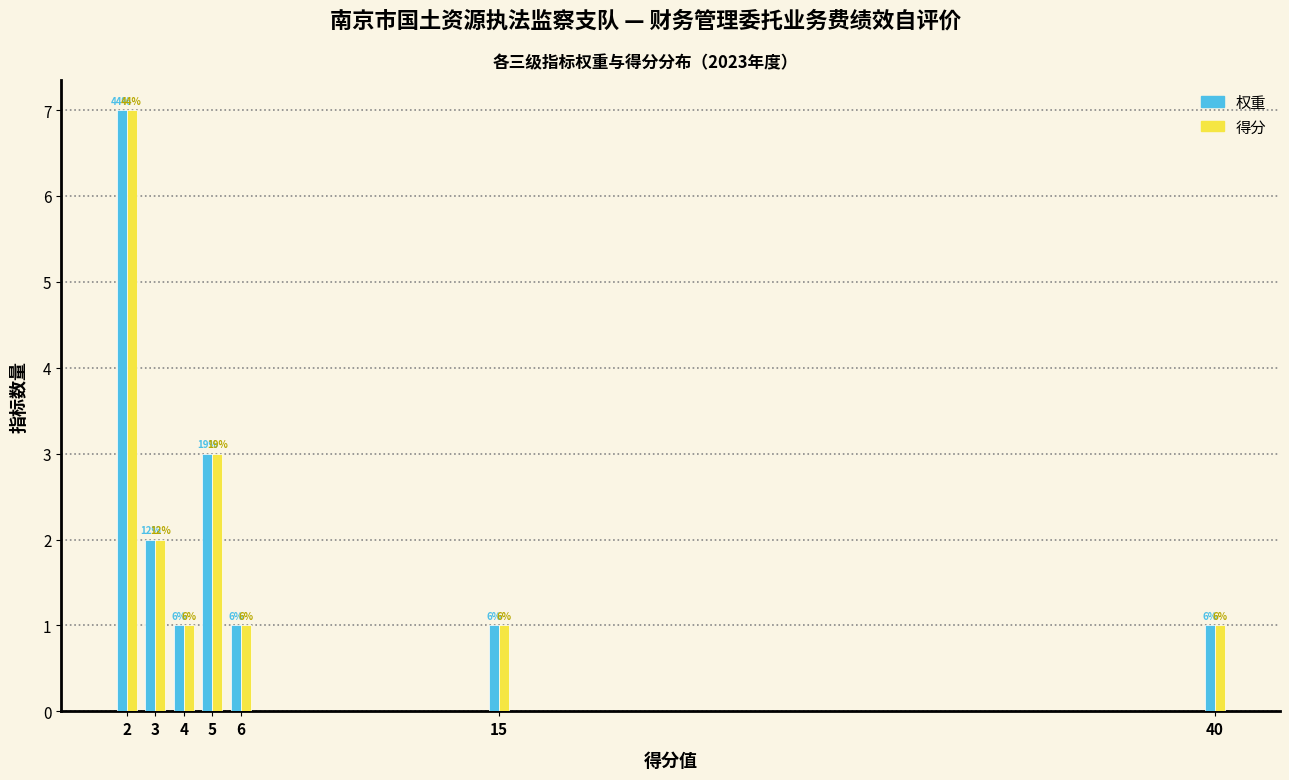

What are all the series names shown in the legend?

权重, 得分